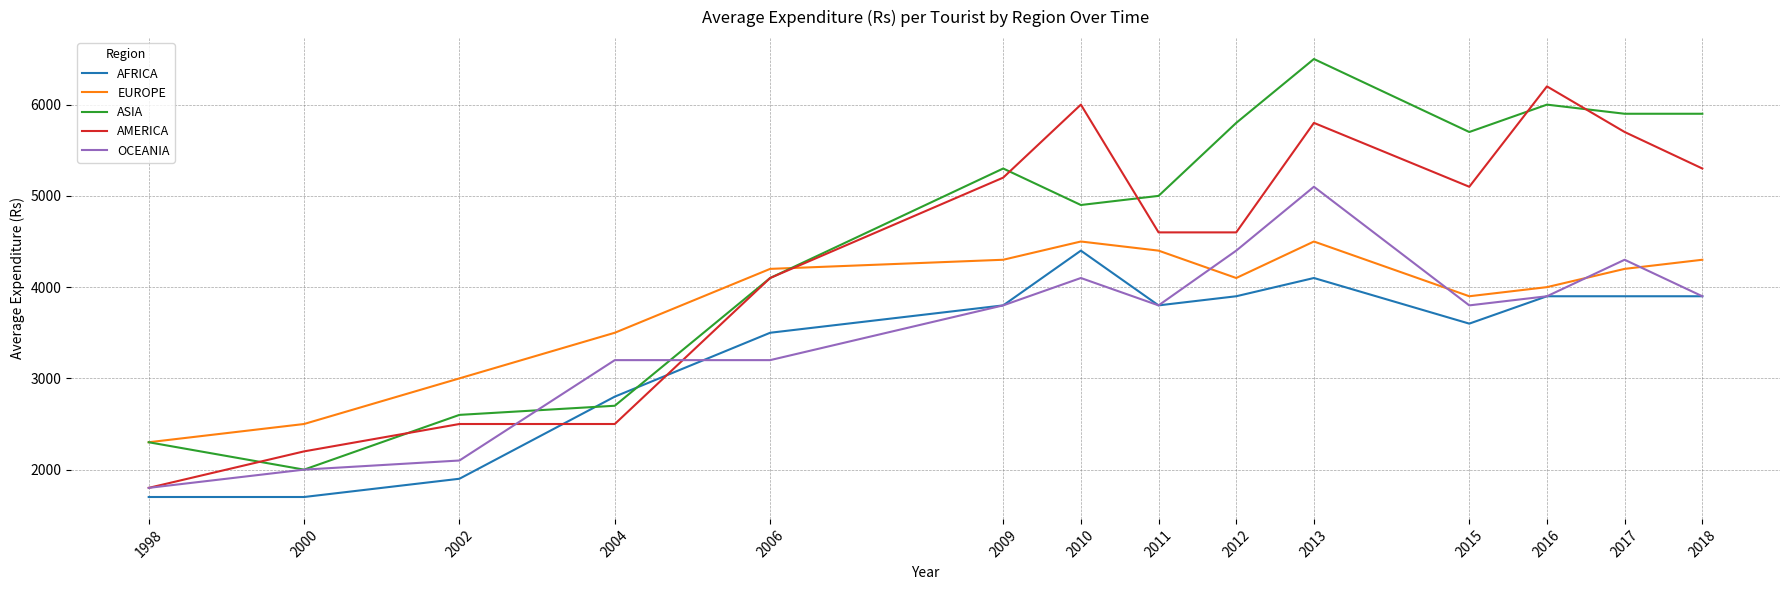

Which series changed the most between 2015 and 2016?

AMERICA